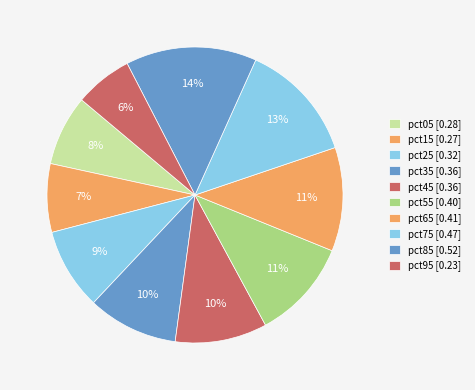

Is it true that pct15 is 1% of the pie?

False